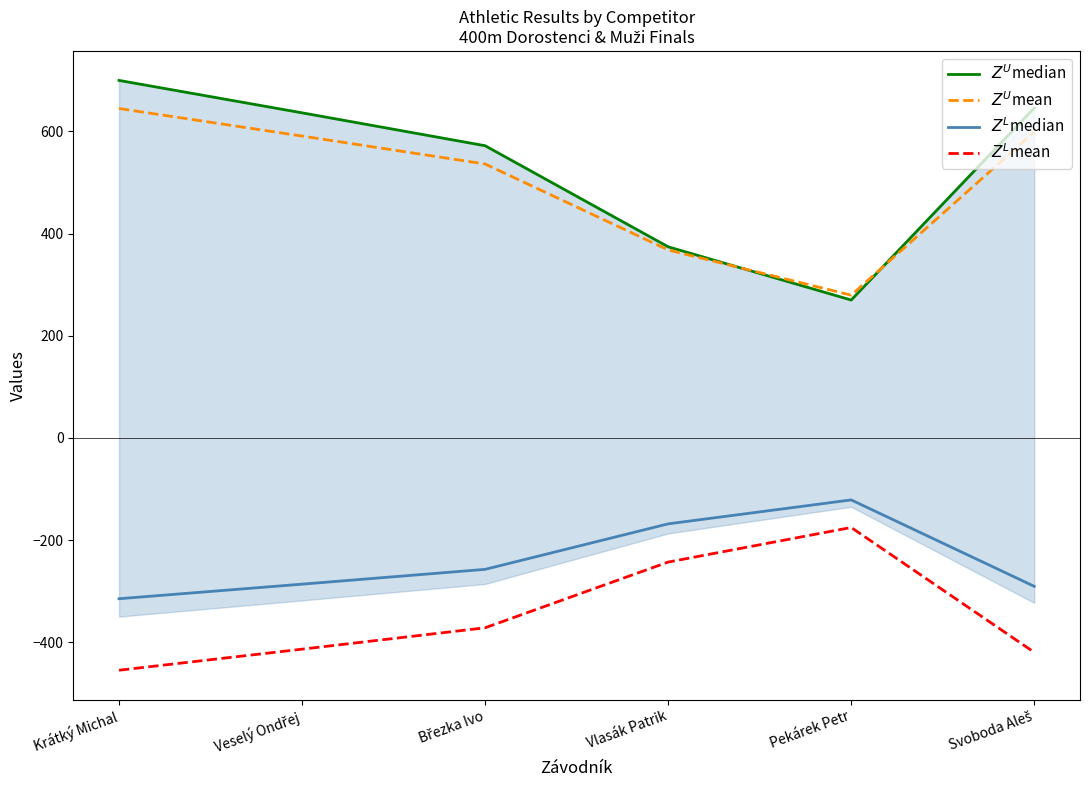

What is the maximum value shown in the chart?

700.0